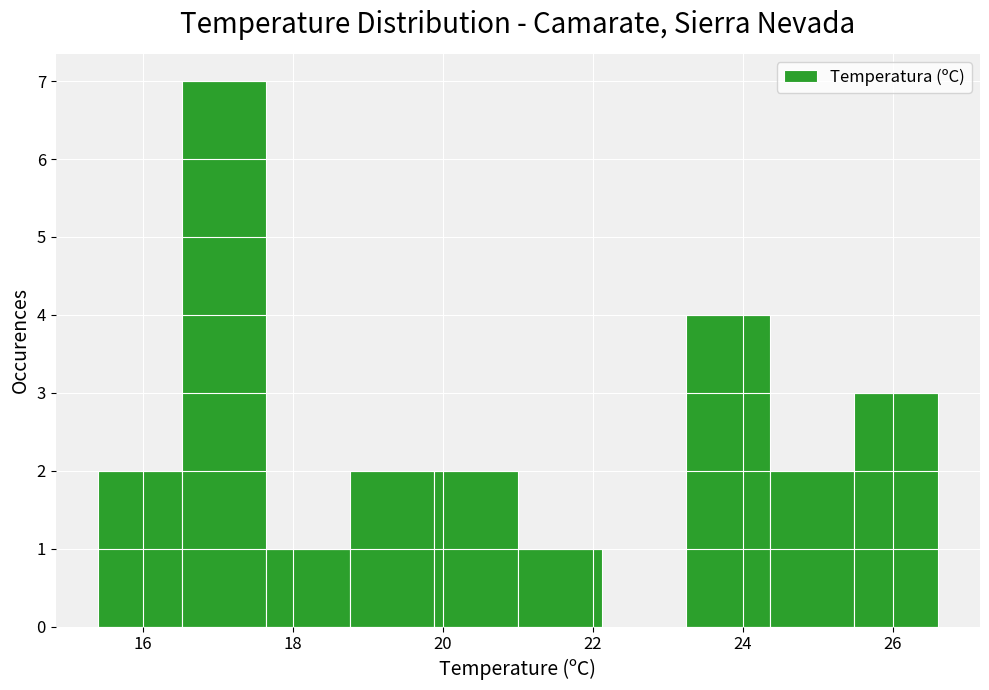

Reading left to right, list every bar in this chart as the range it spans on the x-axis followed by its height. Neither the bar edges nor the heights are printed on the chart, so give them approximately, as read against the axes.

15.40 to 16.52: 2
16.52 to 17.64: 7
17.64 to 18.76: 1
18.76 to 19.88: 2
19.88 to 21.00: 2
21.00 to 22.12: 1
22.12 to 23.24: 0
23.24 to 24.36: 4
24.36 to 25.48: 2
25.48 to 26.60: 3